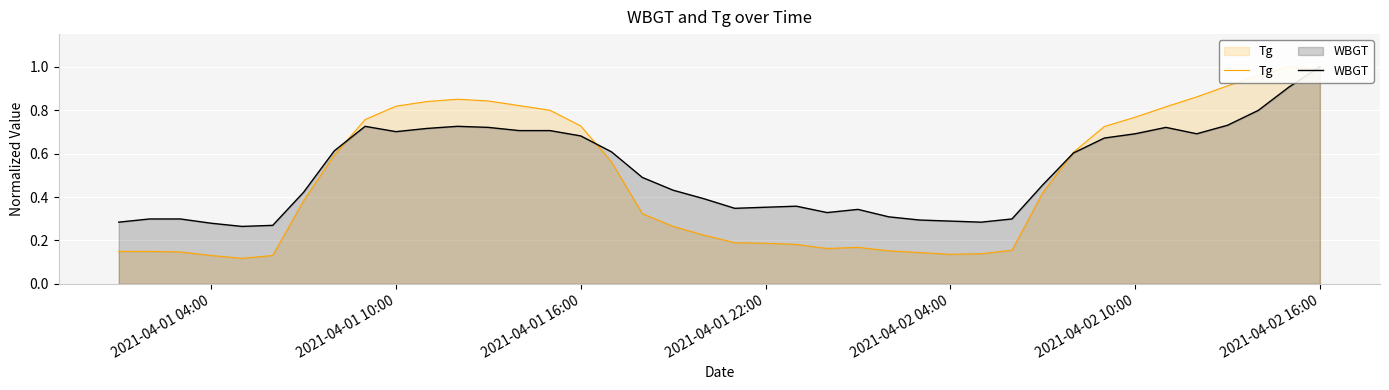

Reading right to left, list all the values displayed in this chart.

Tg: 1.0	1.0	1.0	0.9	0.9	0.8	0.8	0.7	0.6	0.4	0.2	0.1	0.1	0.1	0.2	0.2	0.2	0.2	0.2	0.2	0.2	0.3	0.3	0.6	0.7	0.8	0.8	0.8	0.9	0.8	0.8	0.8	0.6	0.4	0.1	0.1	0.1	0.1	0.1	0.1
WBGT: 1.0	0.9	0.8	0.7	0.7	0.7	0.7	0.7	0.6	0.5	0.3	0.3	0.3	0.3	0.3	0.3	0.3	0.4	0.4	0.3	0.4	0.4	0.5	0.6	0.7	0.7	0.7	0.7	0.7	0.7	0.7	0.7	0.6	0.4	0.3	0.3	0.3	0.3	0.3	0.3